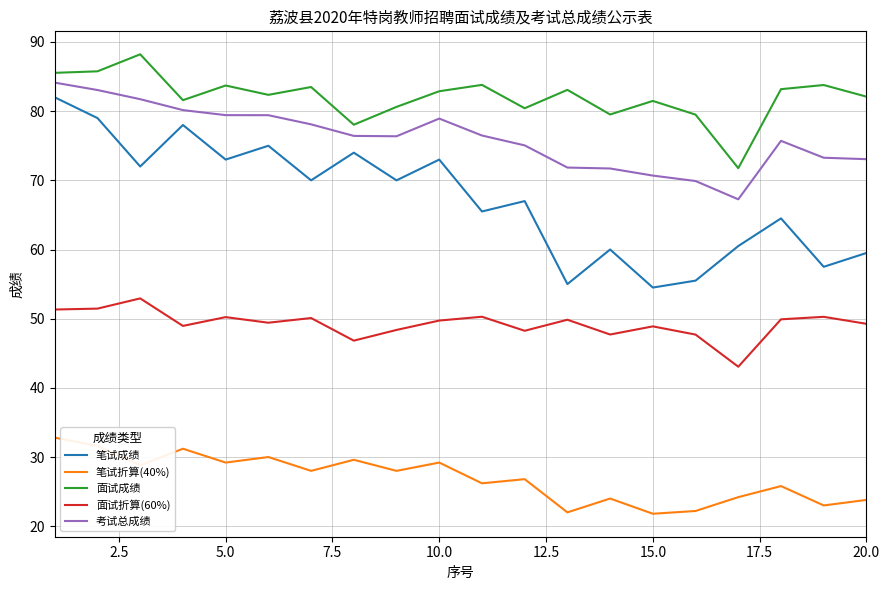

What is the difference between the maximum and minimum values in the 笔试折算(40%) series?

11.0